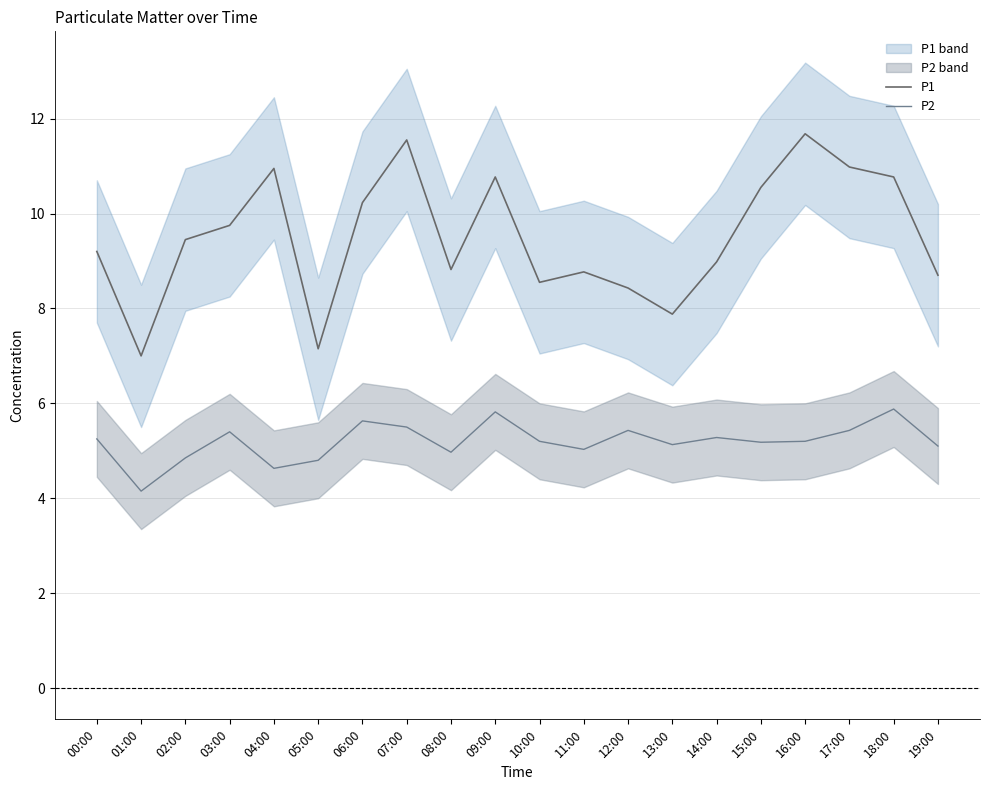

At which label does P2 reach its minimum?

01:00